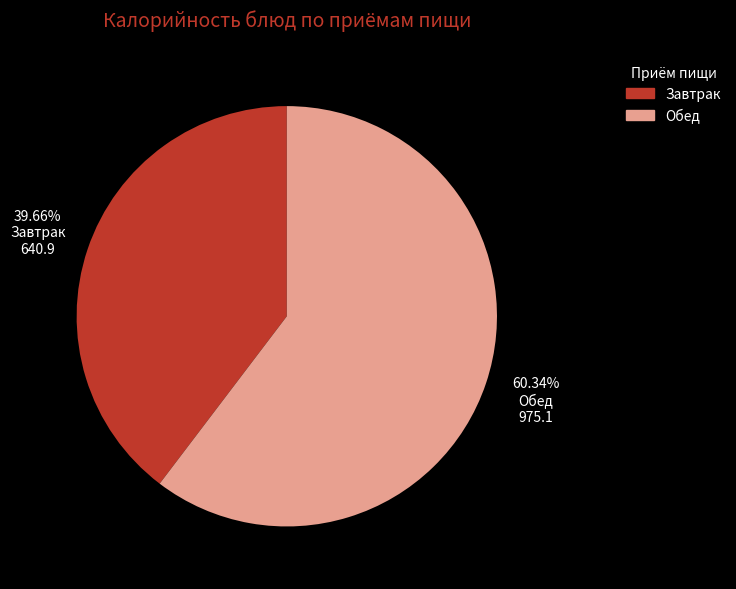

Is the sum of Обед and Завтрак greater than half?

Yes